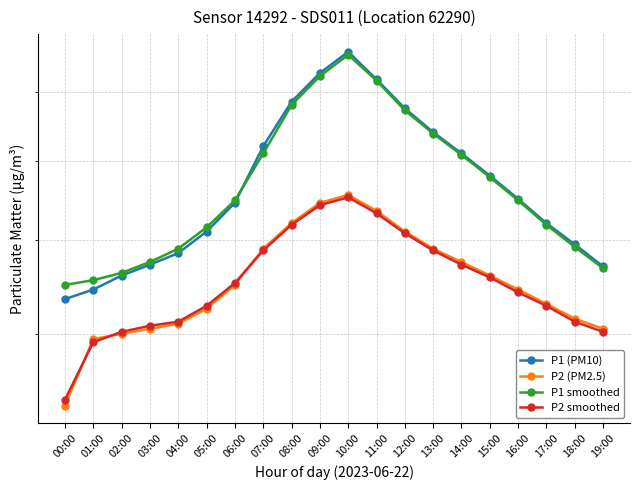

Rank the categories by P2 (PM2.5) value from lowest to highest.

00:00, 01:00, 02:00, 03:00, 19:00, 04:00, 18:00, 05:00, 17:00, 16:00, 06:00, 15:00, 14:00, 07:00, 13:00, 12:00, 08:00, 11:00, 09:00, 10:00